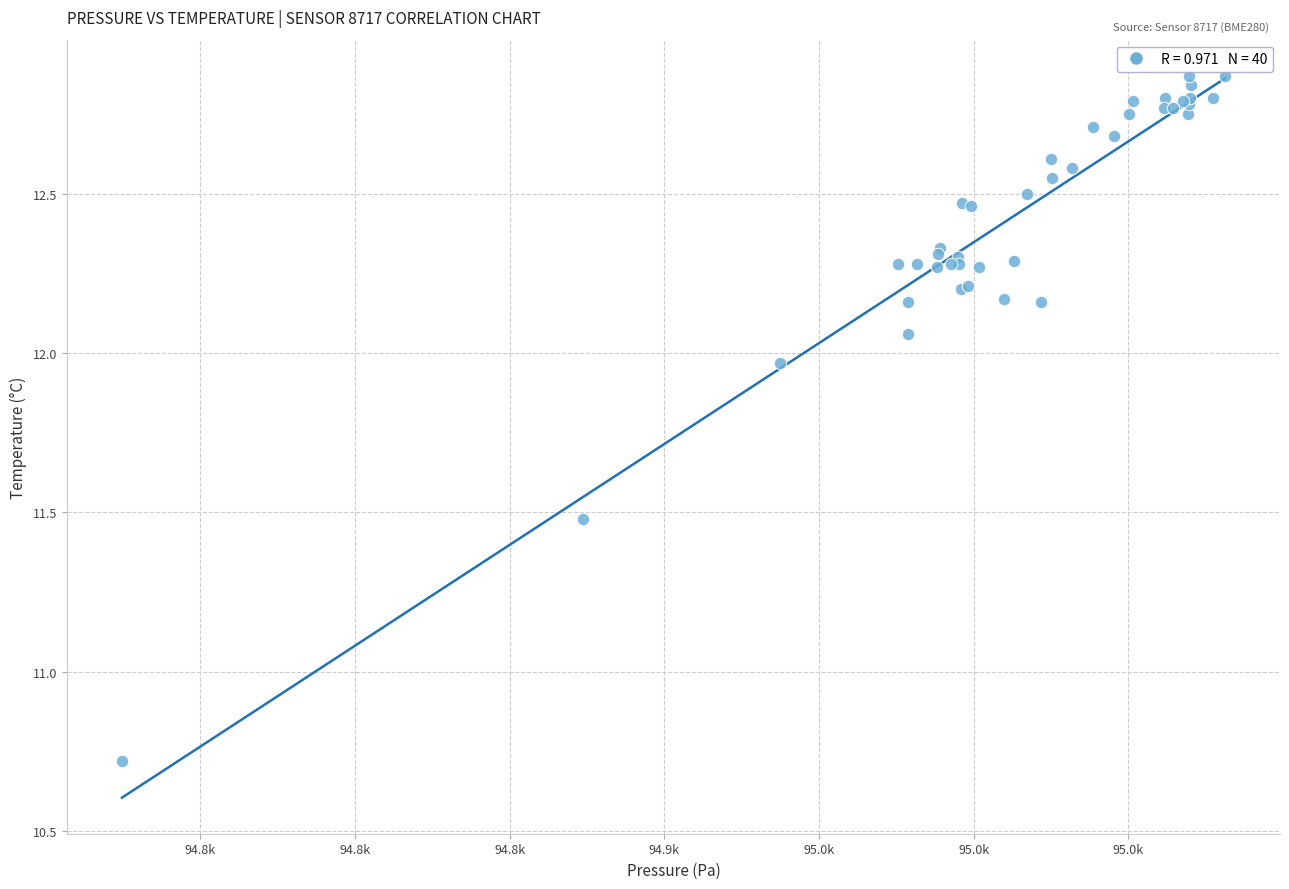

What Y value in the scatter plot is closest to 11?

10.7